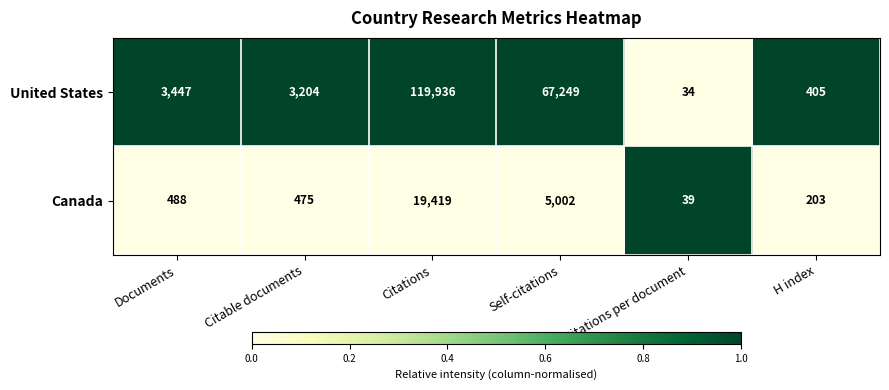

Count the number of data series in this chart.

2